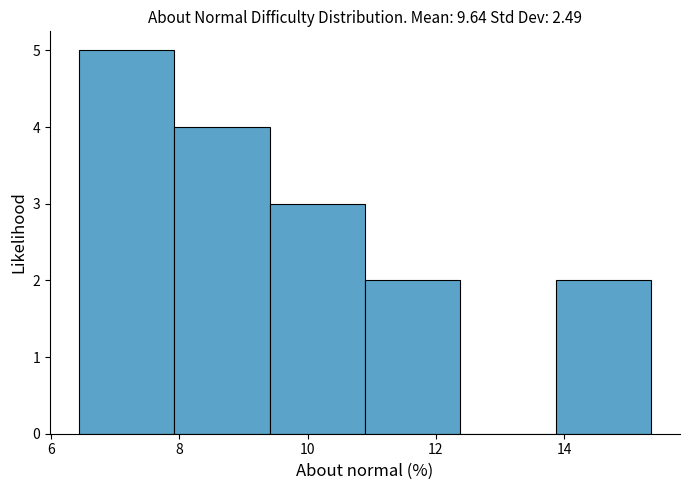

Reading left to right, transcribe this chart: for each bar, give the range it covers on the x-axis and its height. Neither the bar edges nor the heights are printed on the chart, so give them approximately, as read against the axes.

6.4 to 8.0: 5
8.0 to 9.4: 4
9.4 to 10.8: 3
10.8 to 12.4: 2
12.4 to 13.8: 0
13.8 to 15.4: 2